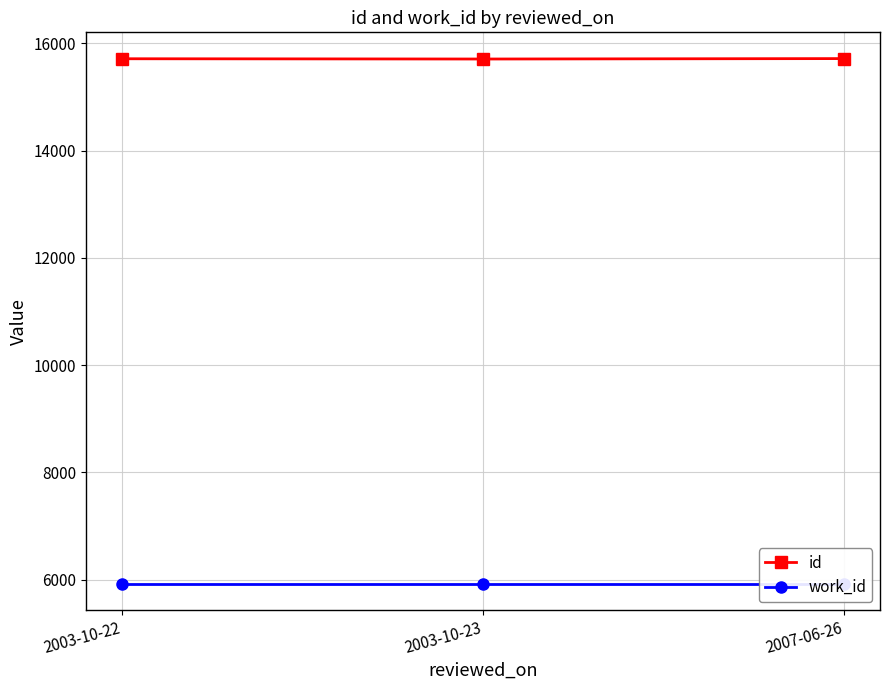

What is the maximum value shown in the chart?

15718